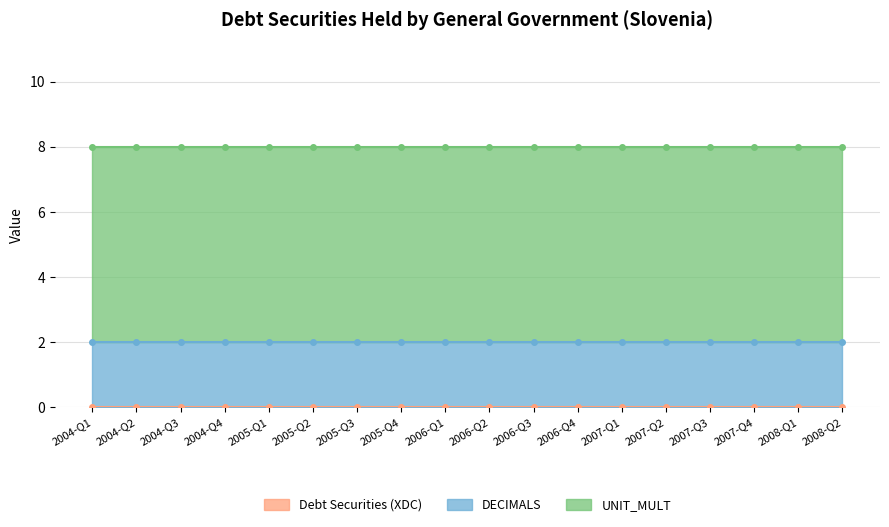

What is the total value across all series at 2004-Q1?

8